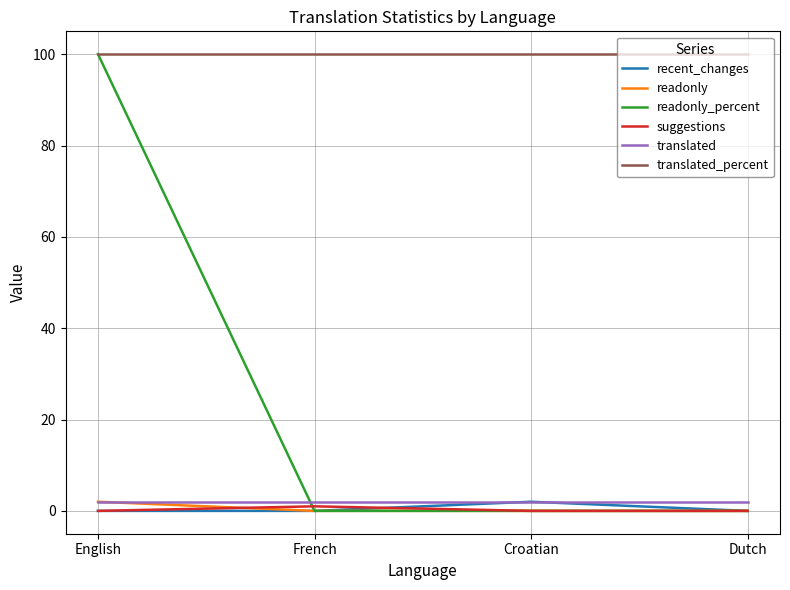

Does the chart have visible grid lines?

Yes